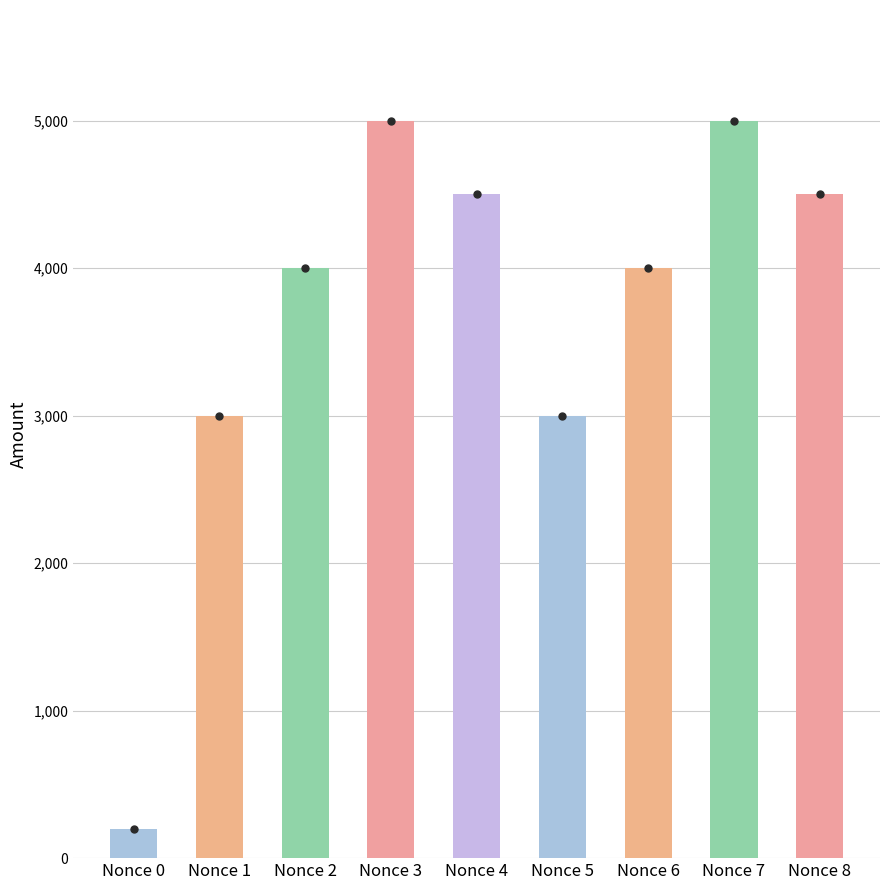

What is the value of the 2nd bar from the left?

3000.0